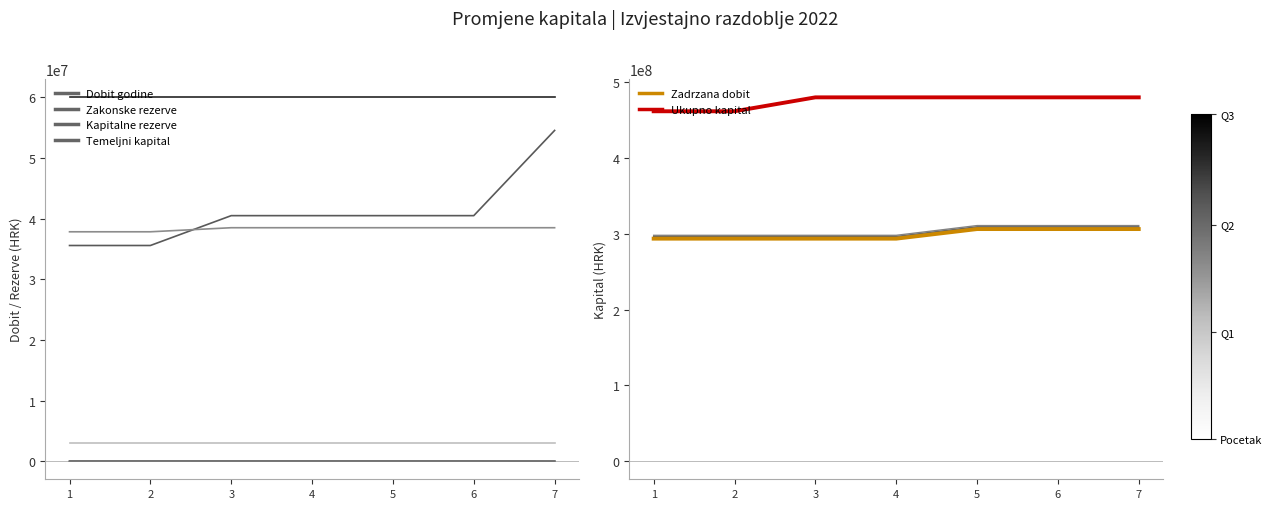

What is the total value across all series at 1?

891779969